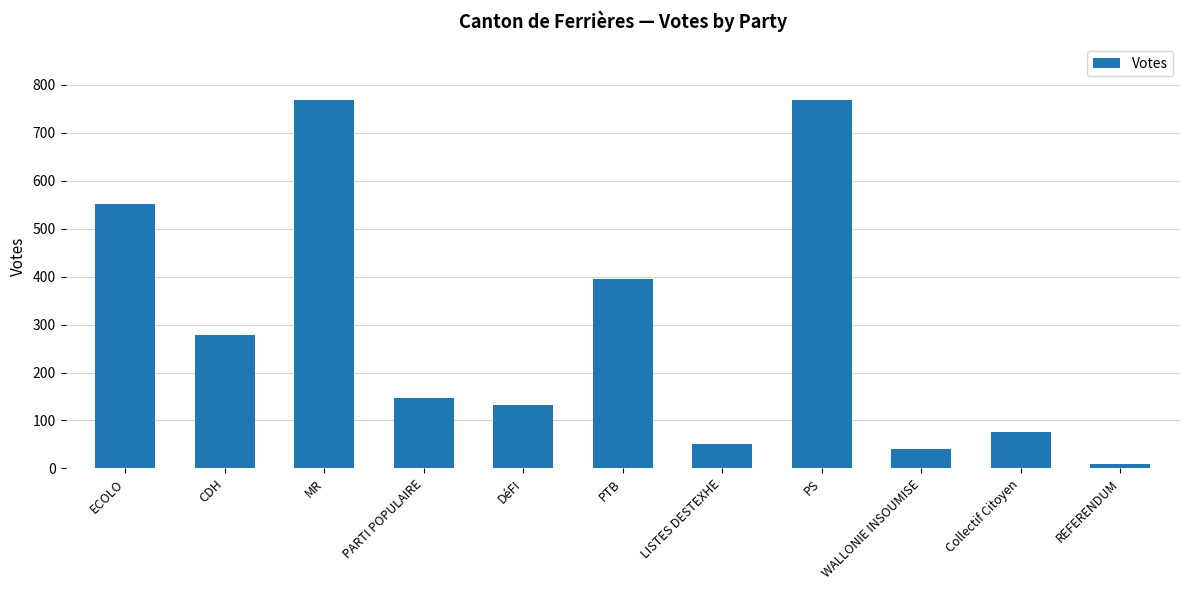

What is the label of the 11th bar from the left?

REFERENDUM